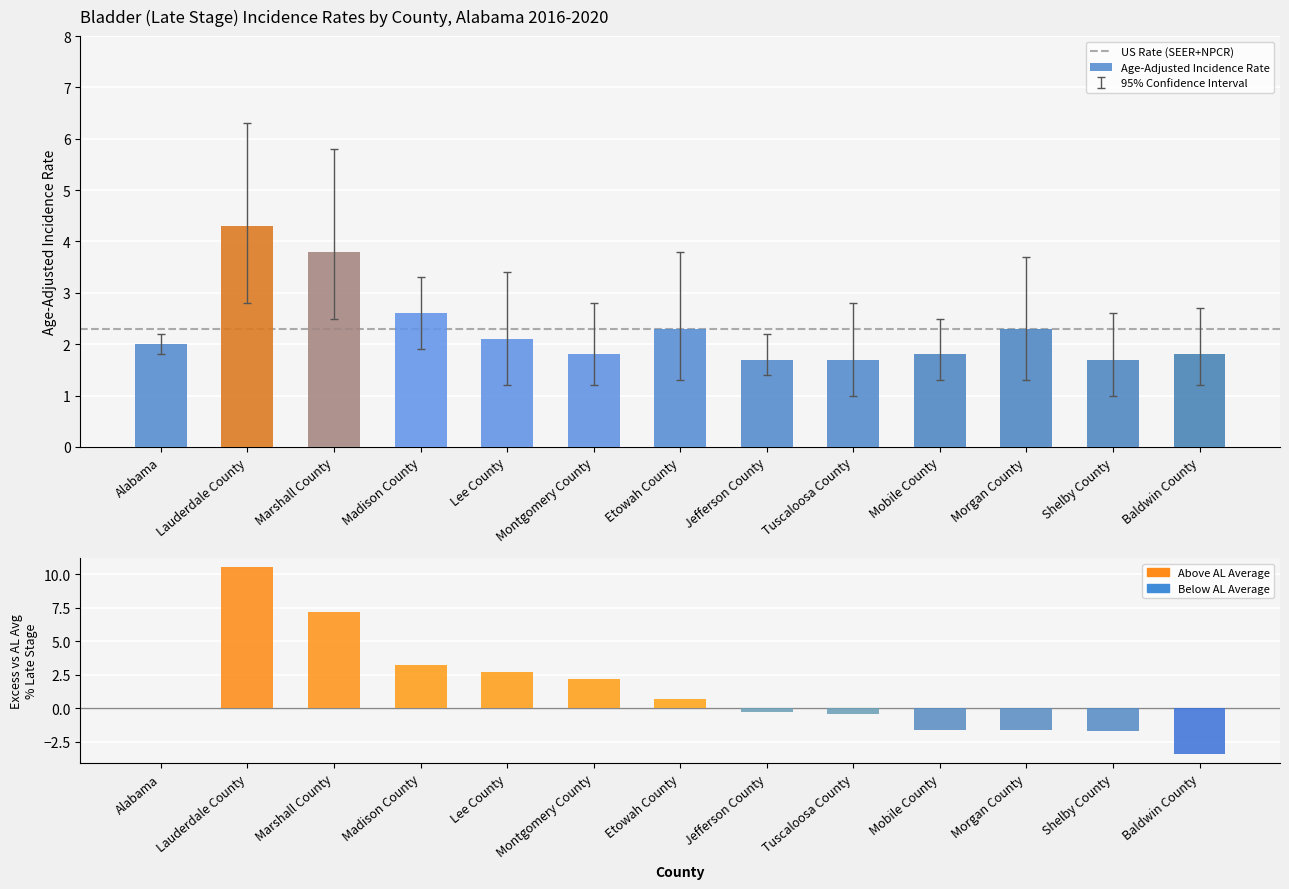

Does the chart contain stacked bars?

No